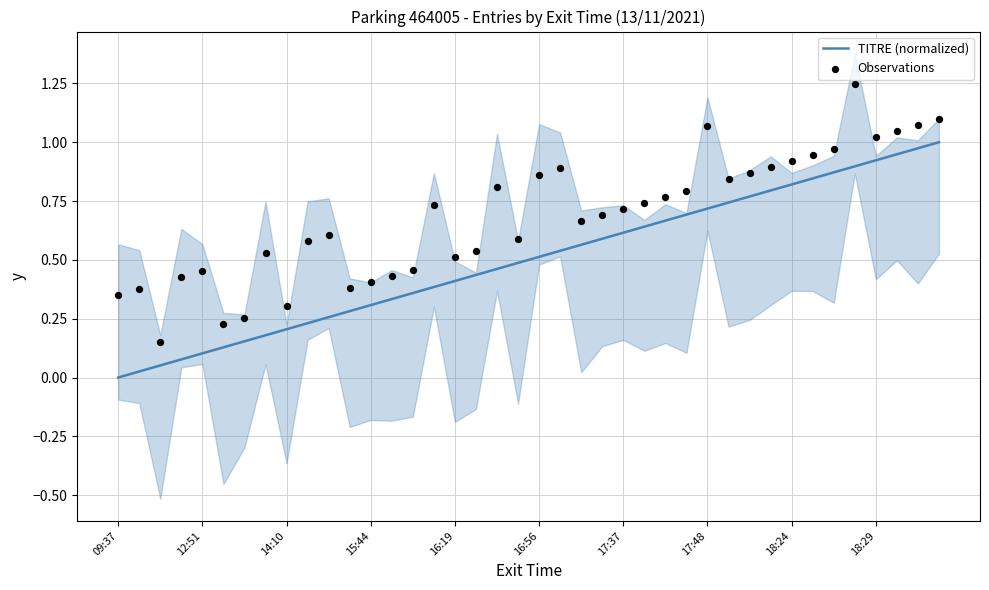

At how many categories does at least one series exceed 0?

40